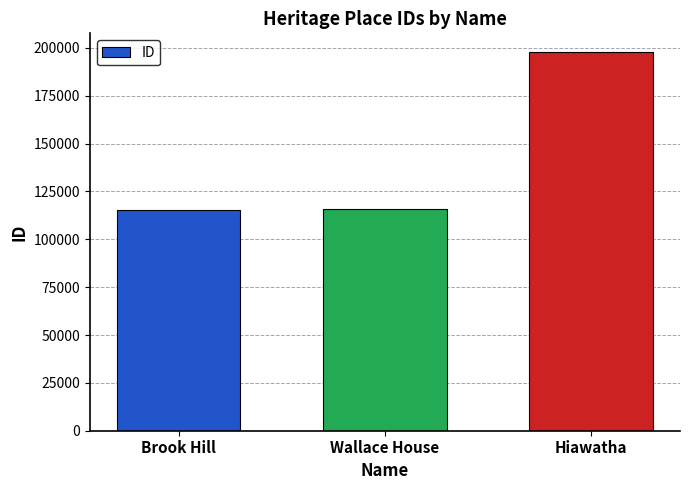

What is the change in value from Brook Hill to Hiawatha?

+82557